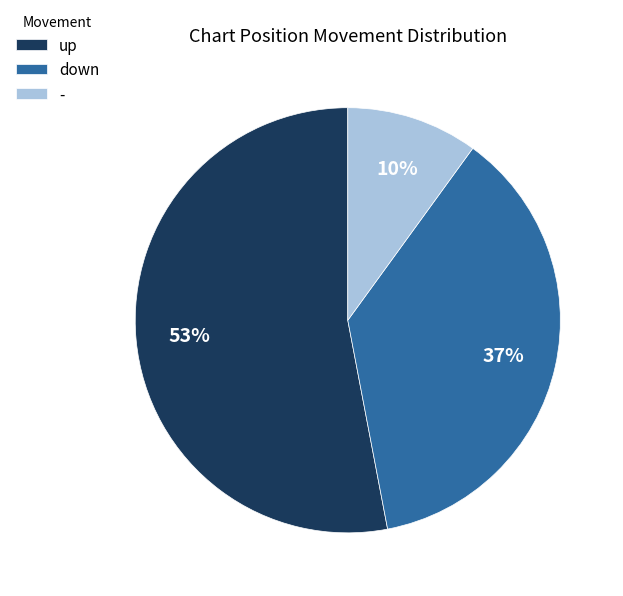

What percentage is the - slice, to the nearest percent?

10%